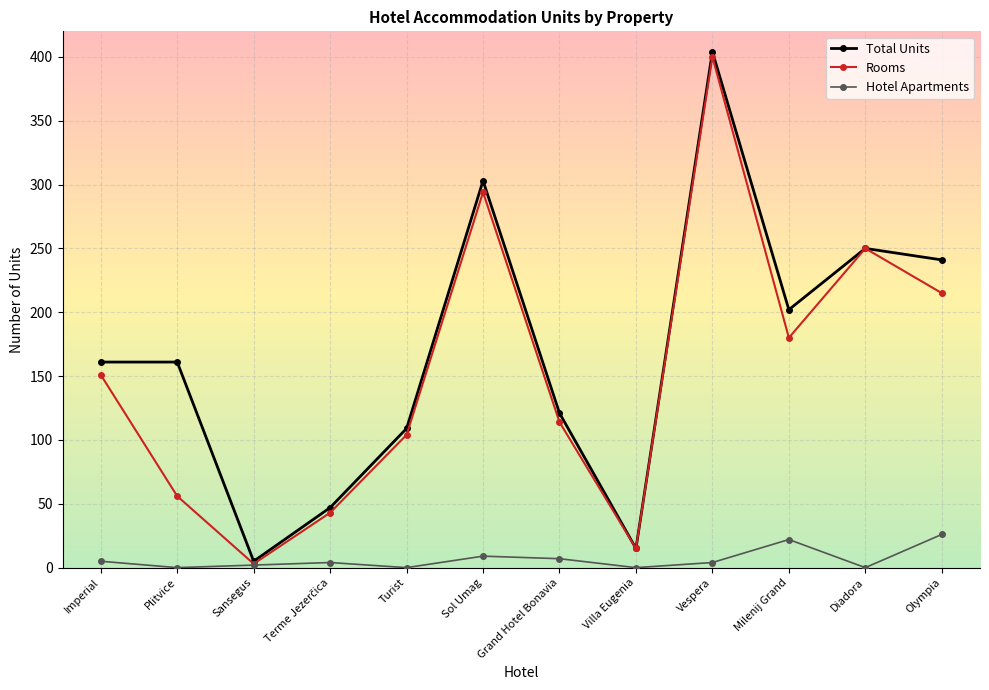

True or false: Hotel Apartments has more than 0 points higher than both neighbors.

True